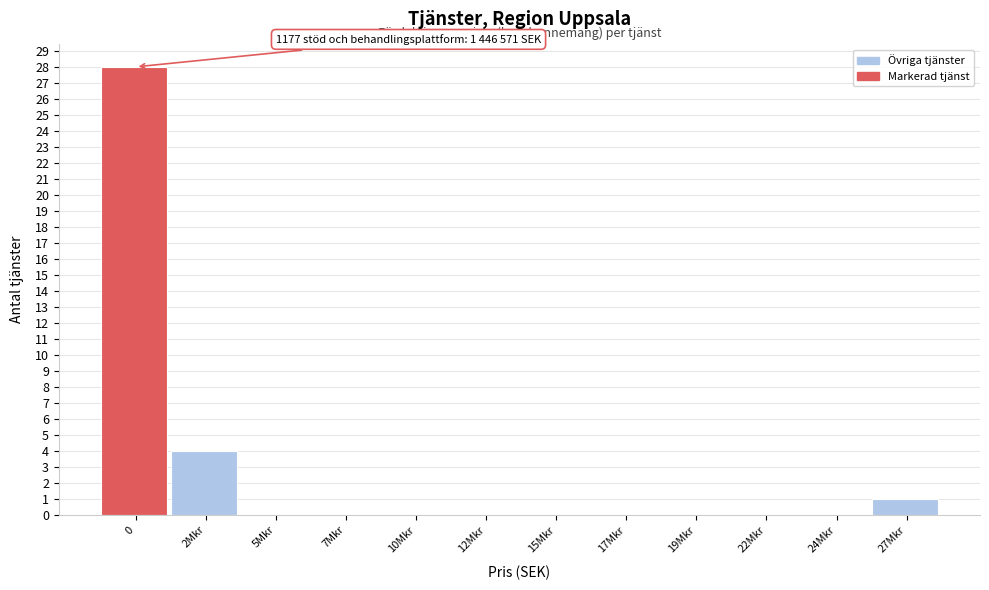

Reading left to right, extract all data points from this chart.

0=28	2Mkr=4	5Mkr=0	7Mkr=0	10Mkr=0	12Mkr=0	15Mkr=0	17Mkr=0	19Mkr=0	22Mkr=0	24Mkr=0	27Mkr=1